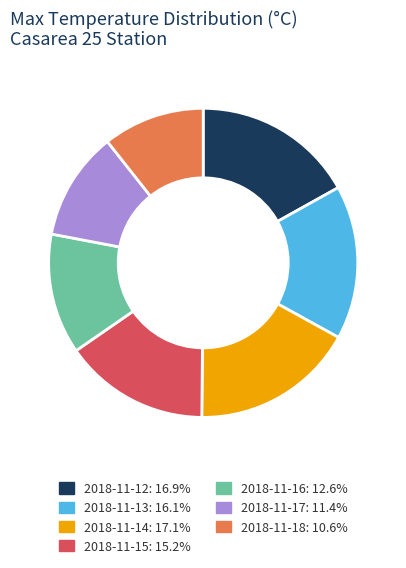

Do 2018-11-16: 12.6% and 2018-11-14: 17.1% together represent more than half of the pie?

No